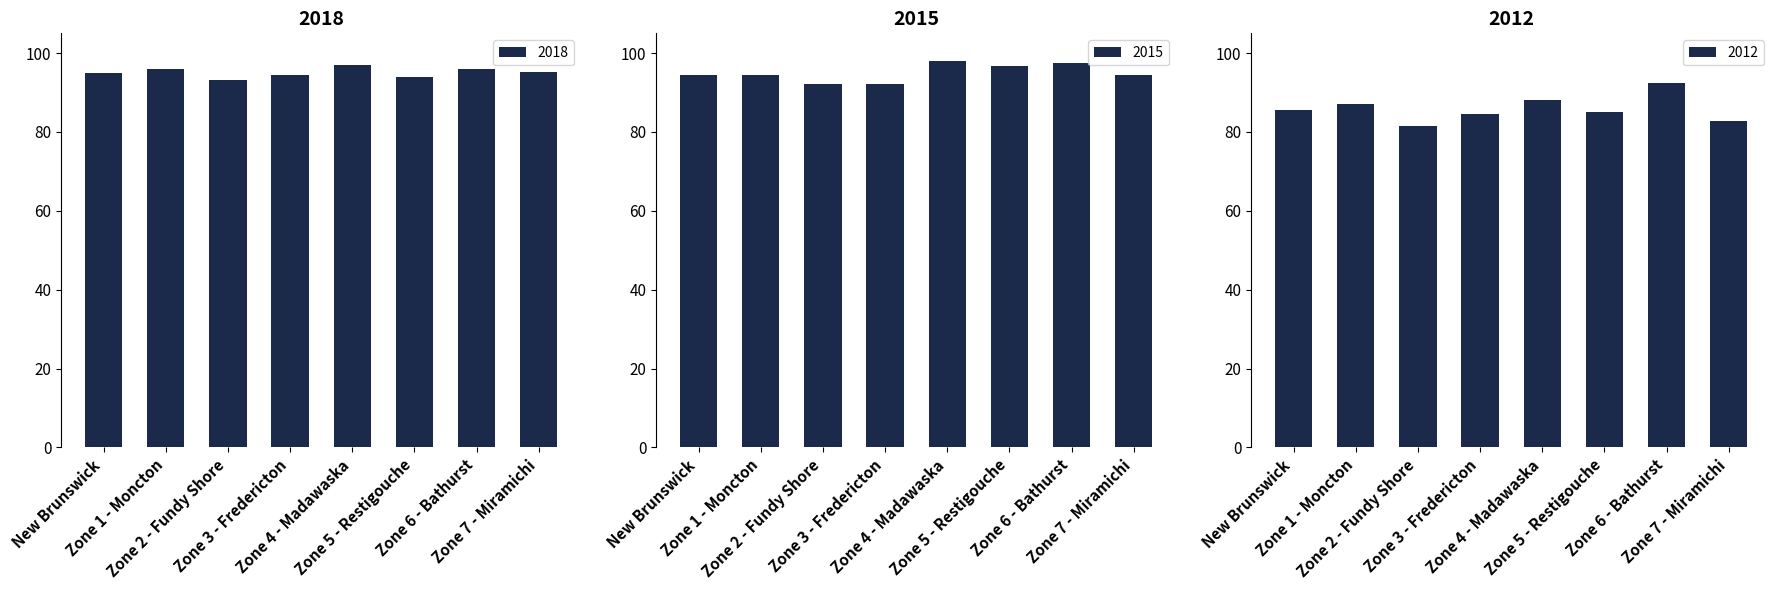

What is the value of the 2012 bar at the 8th from the left?

82.7